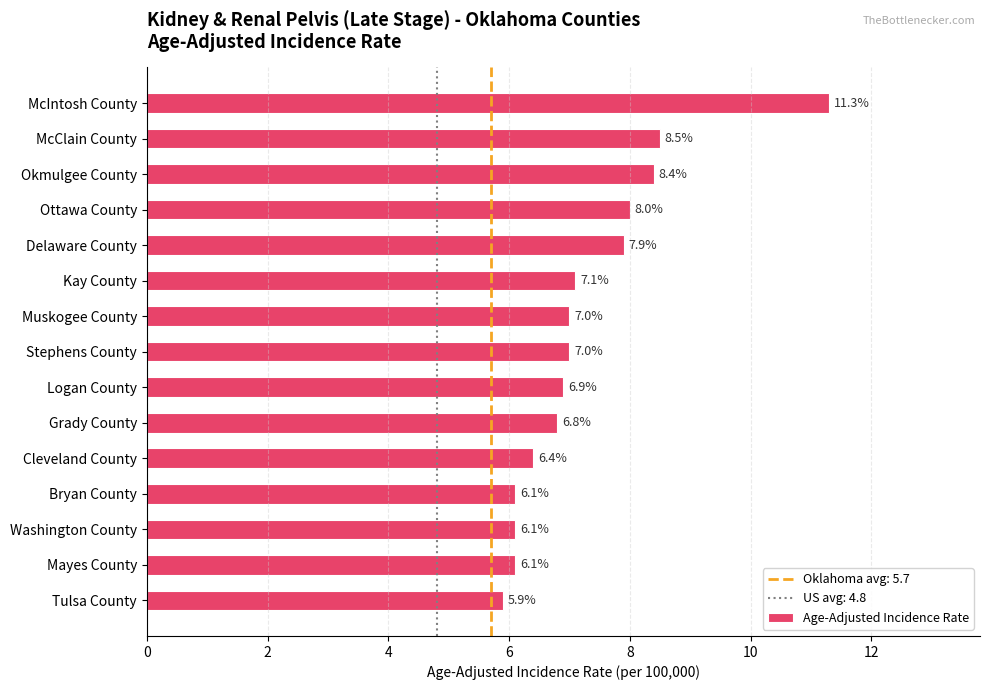

What is the ratio of the value at Washington County to the value at Bryan County?

1.0